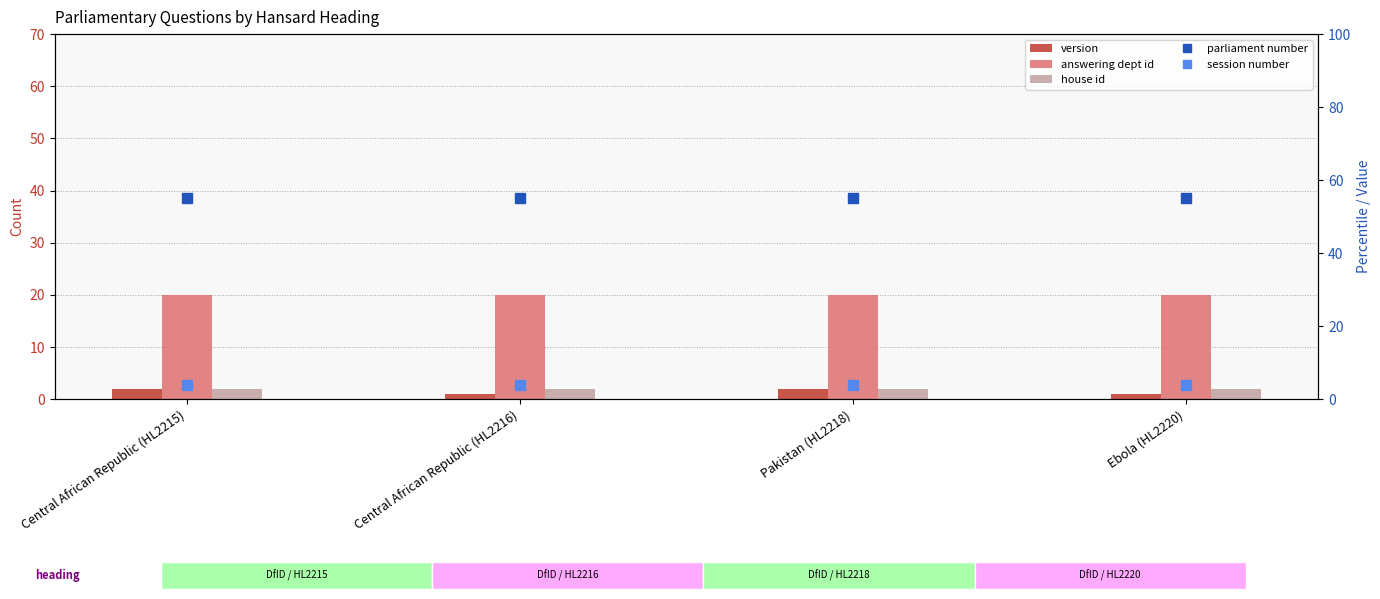

What is the average value of the session number series?

4